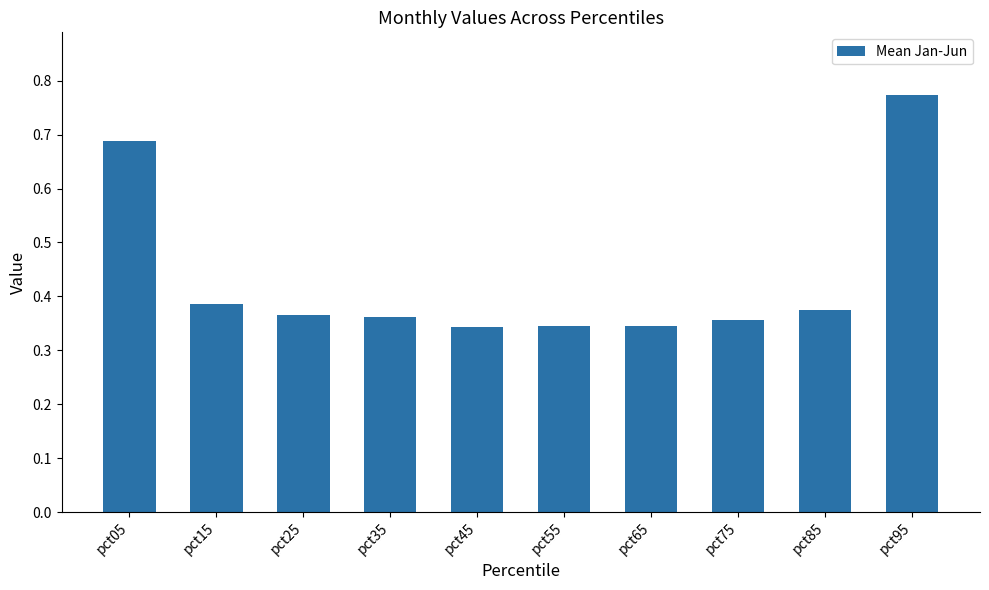

At which category does the chart reach its peak across all series?

pct95